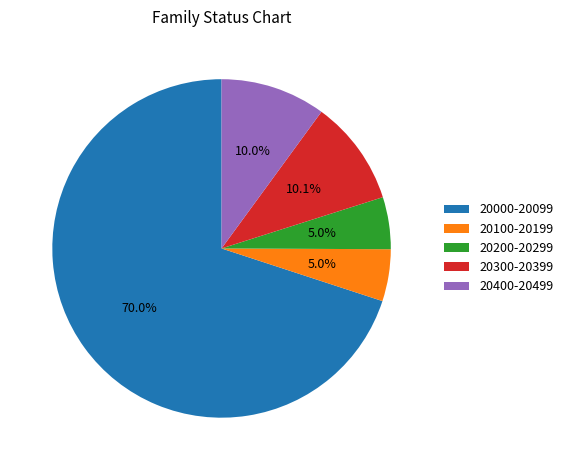

How much of the chart is everything except 20300-20399?

89.9%